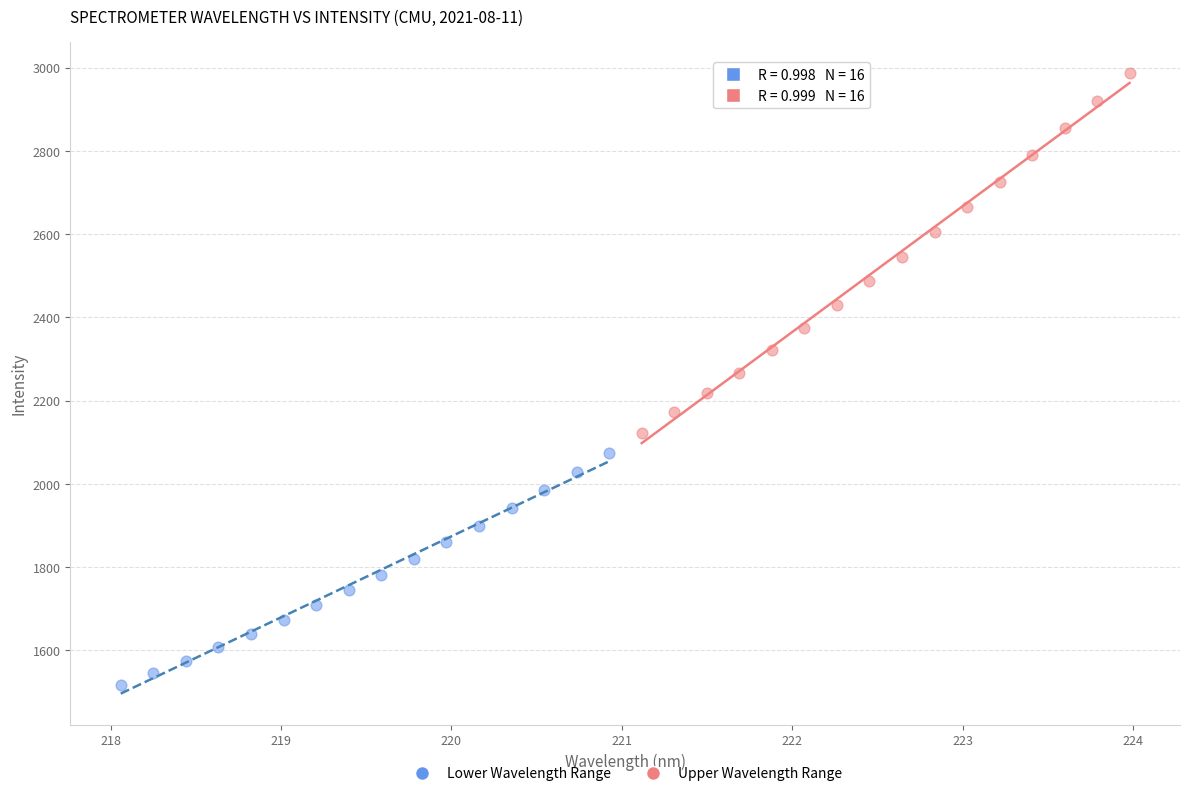

Which series reaches the minimum Y coordinate?

Lower Wavelength Range